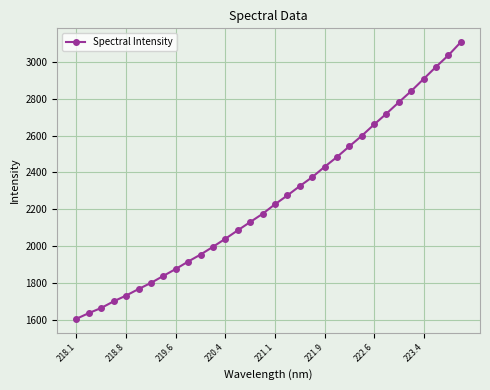

What is the minimum value shown in the chart?

1606.8